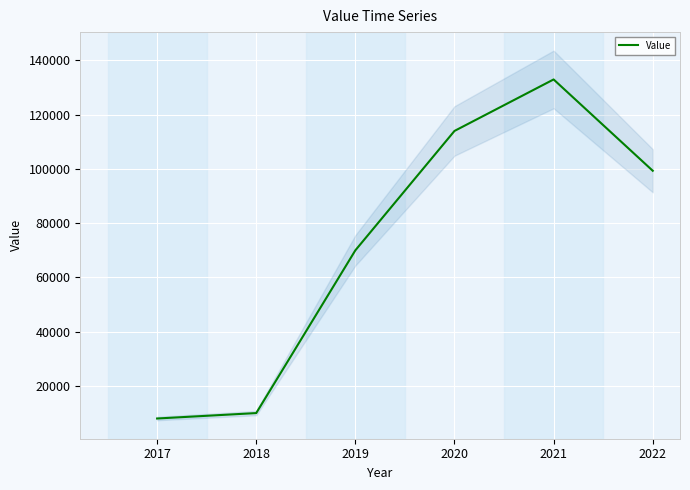

What is the difference between the maximum and minimum values?

124990